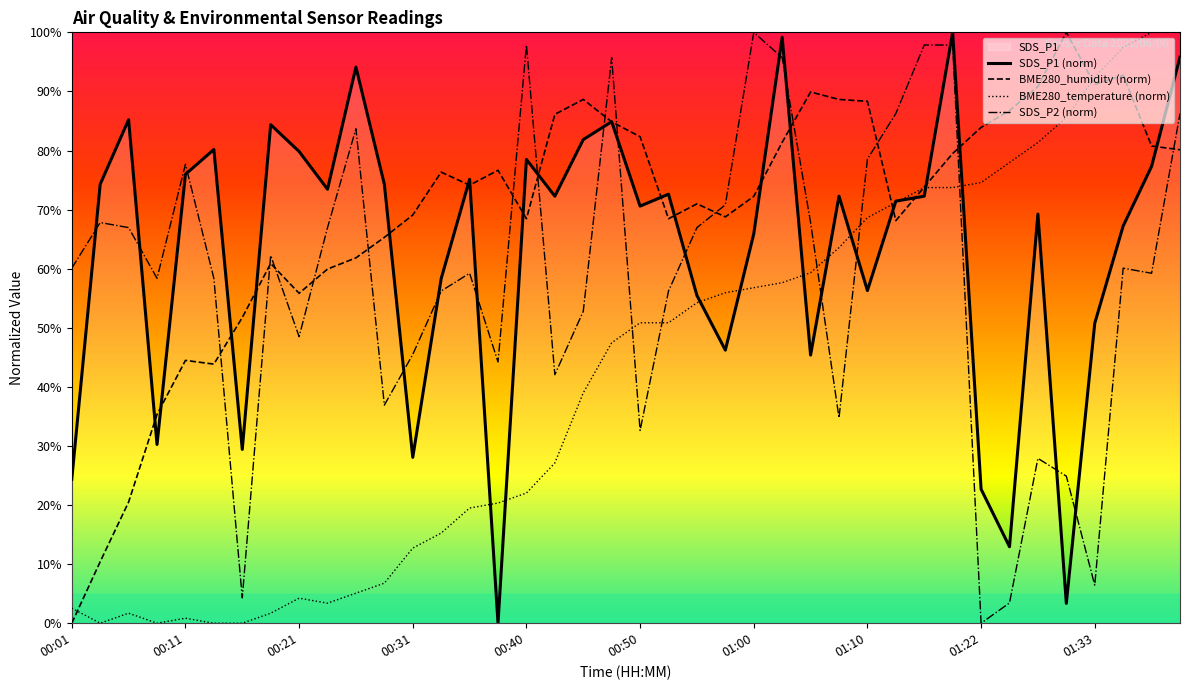

Reading left to right, what are all the values shown in this chart?

SDS_P1 (norm): 24.4	74.3	85.2	30.3	76.0	80.2	29.4	84.4	79.8	73.4	94.1	74.3	28.1	58.3	75.1	0.0	78.5	72.3	81.8	84.9	70.6	72.6	55.5	46.2	65.9	99.2	45.4	72.3	56.3	71.4	72.3	100.0	22.7	12.9	69.2	3.4	50.8	67.2	77.3	95.8
BME280_humidity (norm): 0.0	10.4	20.5	35.3	44.5	43.8	51.7	60.9	55.8	59.9	61.8	65.3	69.1	76.3	74.1	76.7	68.5	86.1	88.6	84.9	82.3	68.5	71.0	68.8	72.2	81.4	89.9	88.6	88.3	68.1	73.8	79.5	83.9	86.8	90.9	100.0	91.2	92.7	80.8	80.1
BME280_temperature (norm): 2.5	0.0	1.7	0.0	0.8	0.0	0.0	1.7	4.2	3.4	5.1	6.8	12.7	15.3	19.5	20.3	22.0	27.1	39.0	47.5	50.8	50.8	54.2	55.9	56.8	57.6	59.3	63.6	68.6	71.2	73.7	73.7	74.6	78.0	81.4	85.6	92.4	97.5	100.0	100.0
SDS_P2 (norm): 60.1	67.8	67.0	58.4	77.7	58.4	4.3	62.2	48.5	67.0	83.7	36.9	45.5	56.2	59.2	44.2	97.9	42.1	52.8	95.7	32.6	56.2	67.0	70.8	100.0	95.7	67.8	34.8	78.5	86.3	97.9	97.9	0.0	3.4	27.9	24.9	6.4	60.1	59.2	86.3